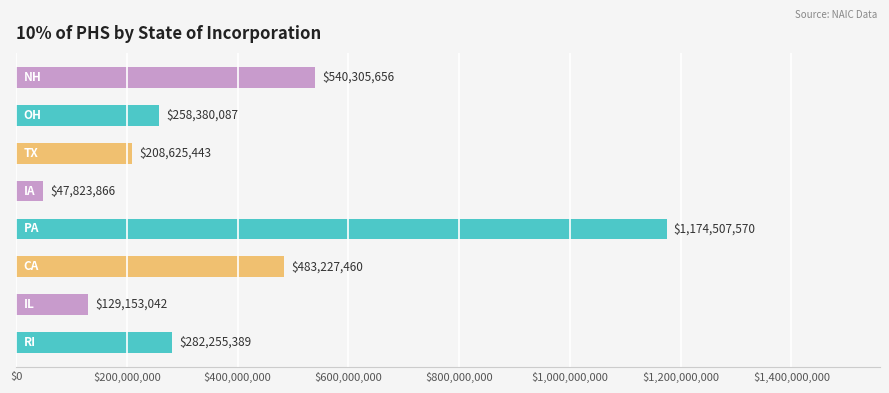

What is the maximum value shown in the chart?

1174507570.3